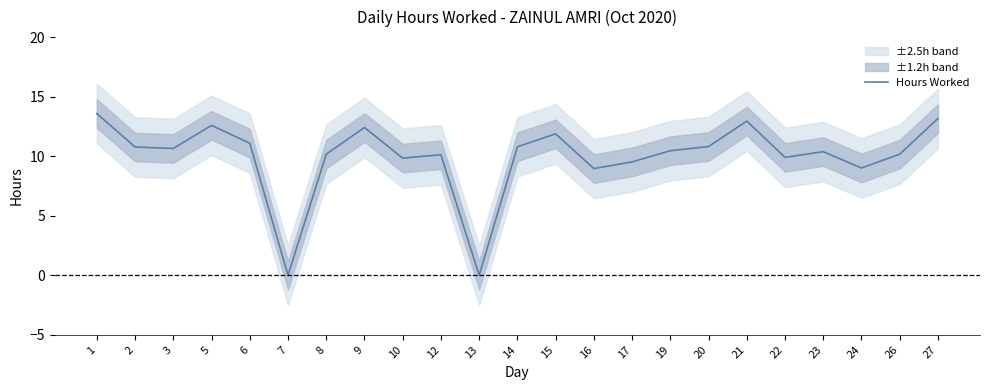

What is the sum of all values?

229.2